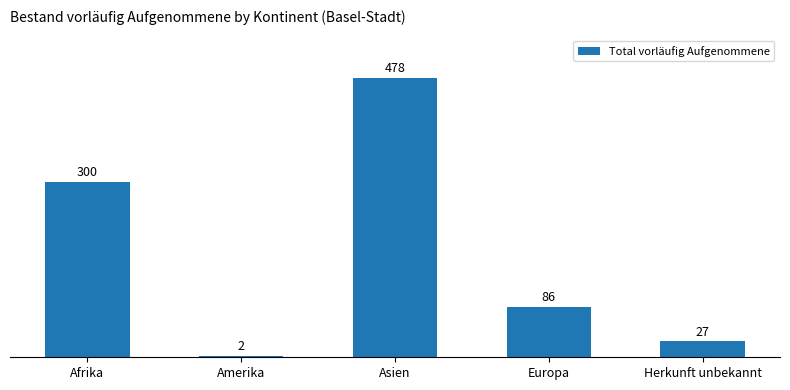

What is the sum of the values at Asien and Afrika?

778